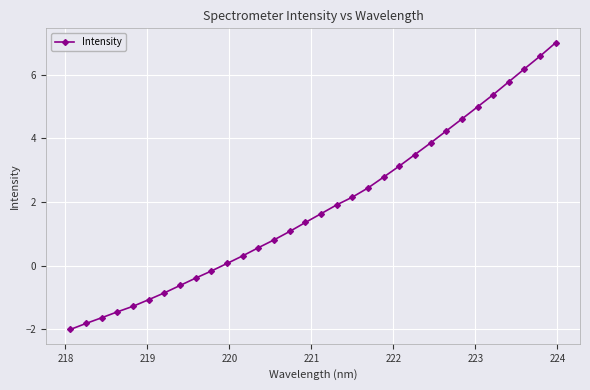

Is this an area chart (filled region under the line)?

No